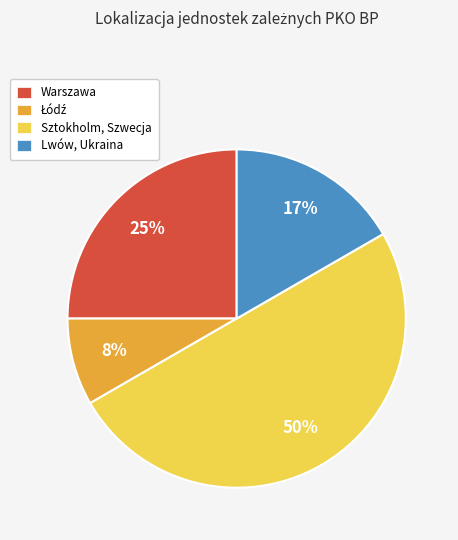

The Warszawa slice represents 17% of the pie. True or false?

False